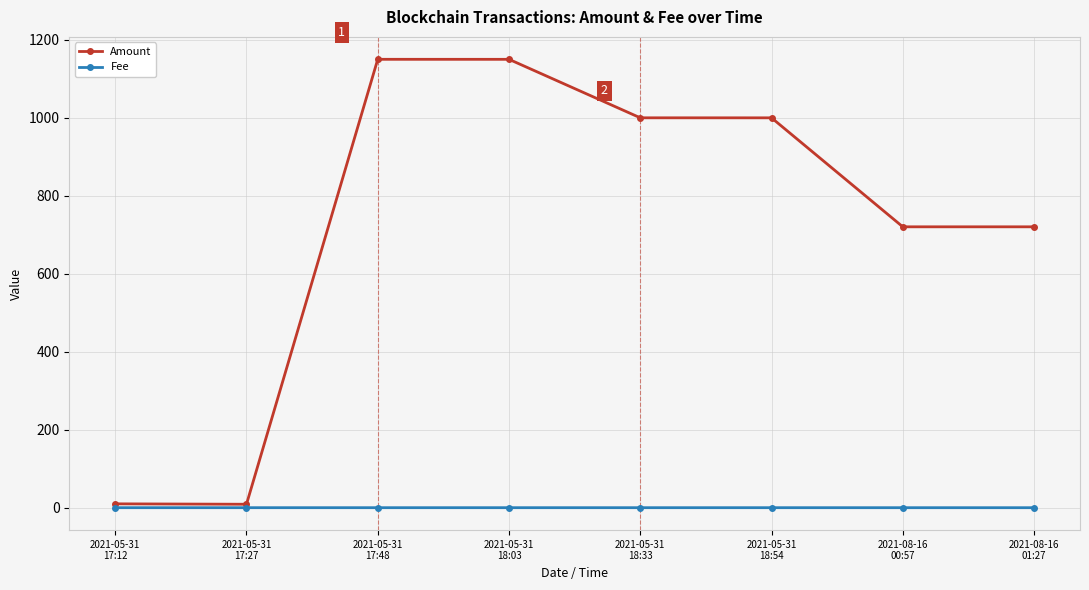

At how many categories does at least one series exceed 435?

6